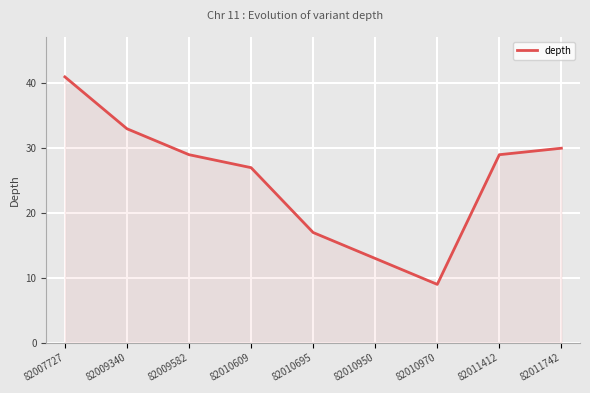

Approximately how many times larger is the value at 82010695 compared to 82010609?

0.6